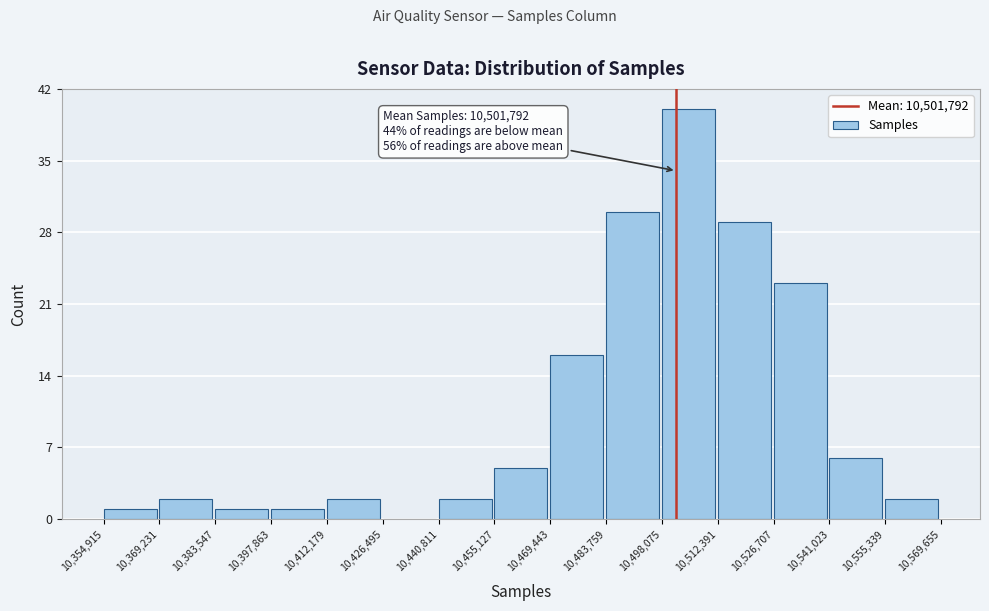

Over which range of the x-axis is the bar tallest?

10,498,075 to 10,512,391